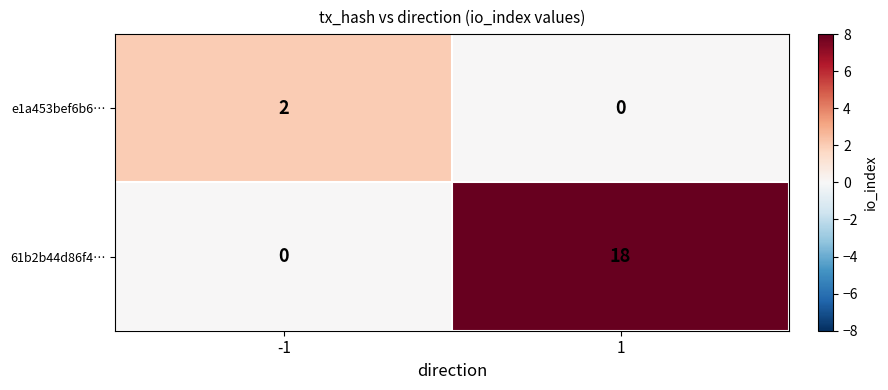

At how many categories does at least one series exceed 12?

1